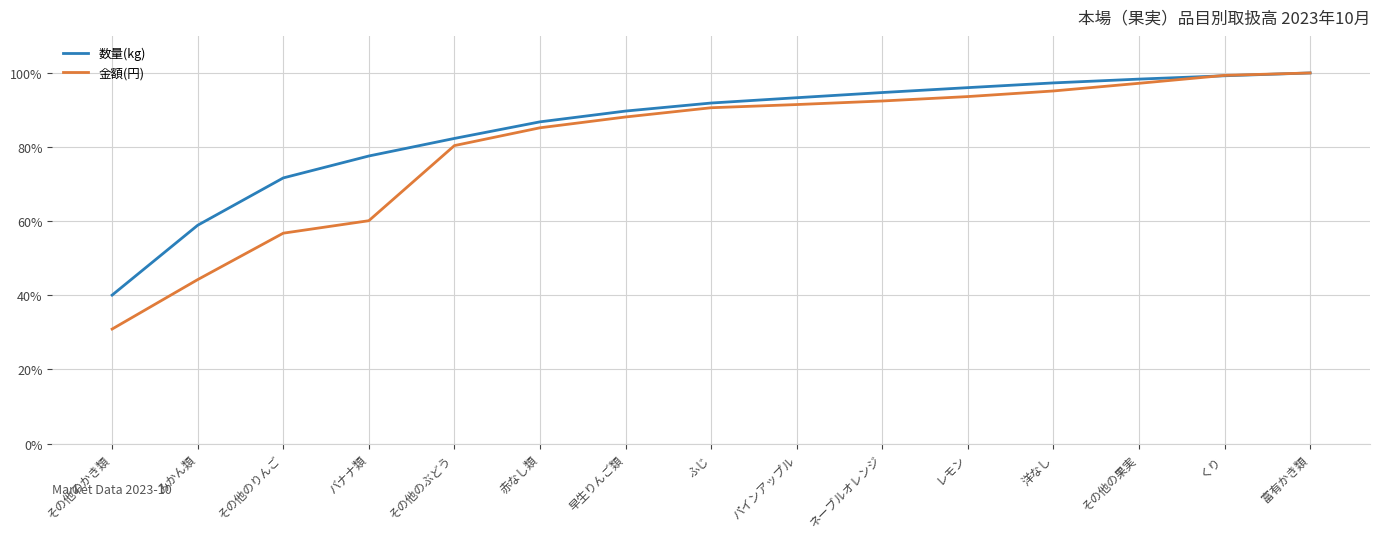

What is the lowest value of the 金額(円) series?

30.9